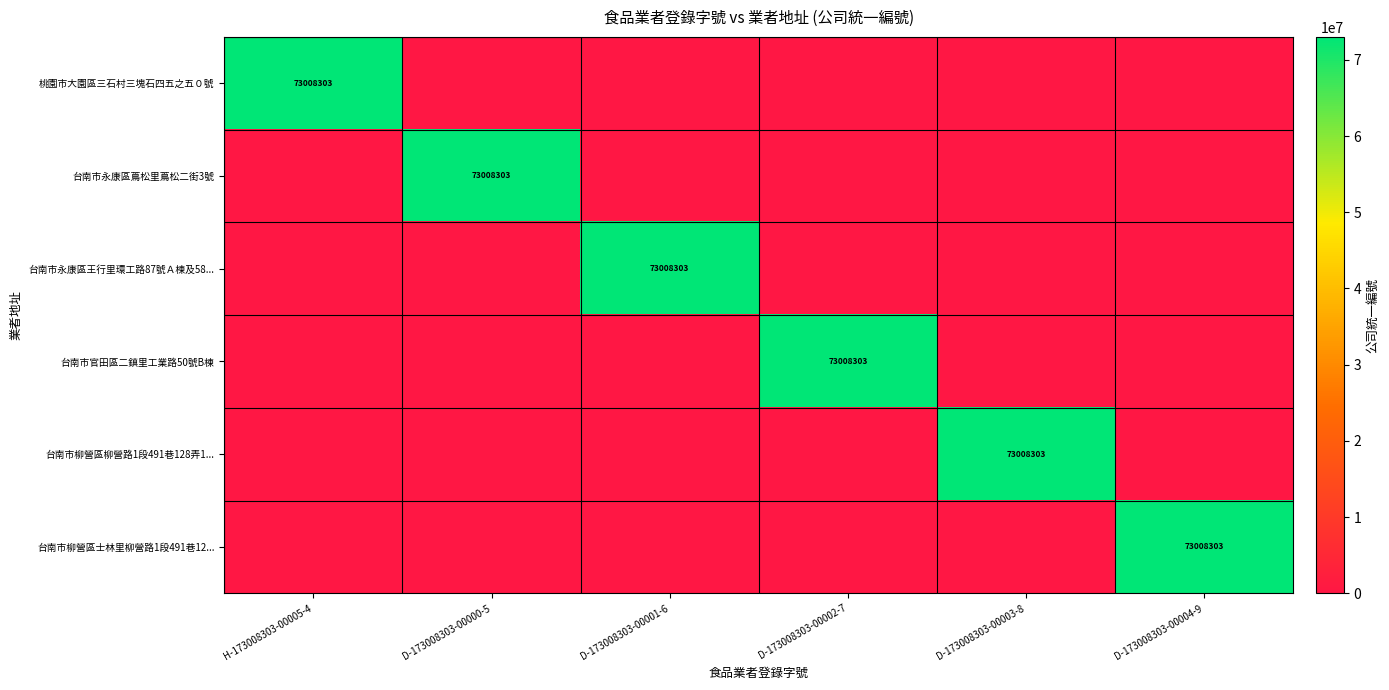

Is it true that 台南市永康區蔦松里蔦松二街3號 equals 111617674 at D-173008303-00000-5?

False